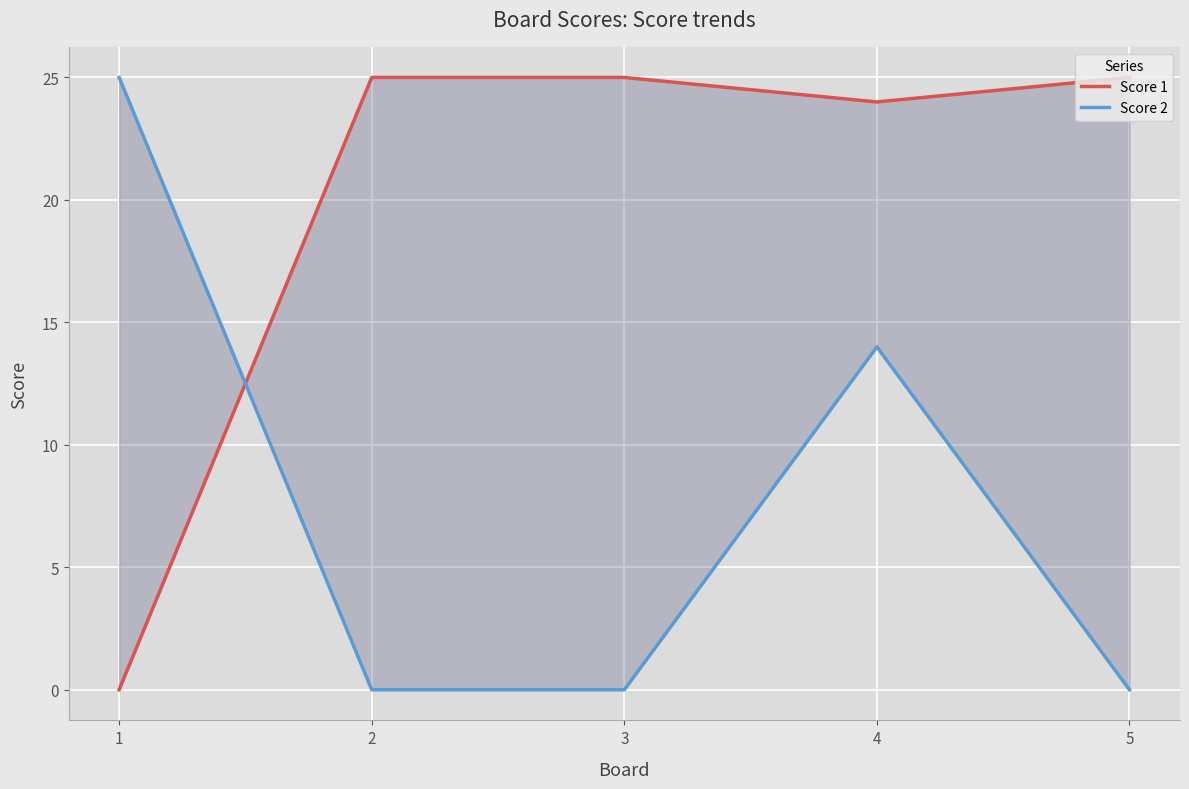

What are all the series names shown in the legend?

Score 1, Score 2